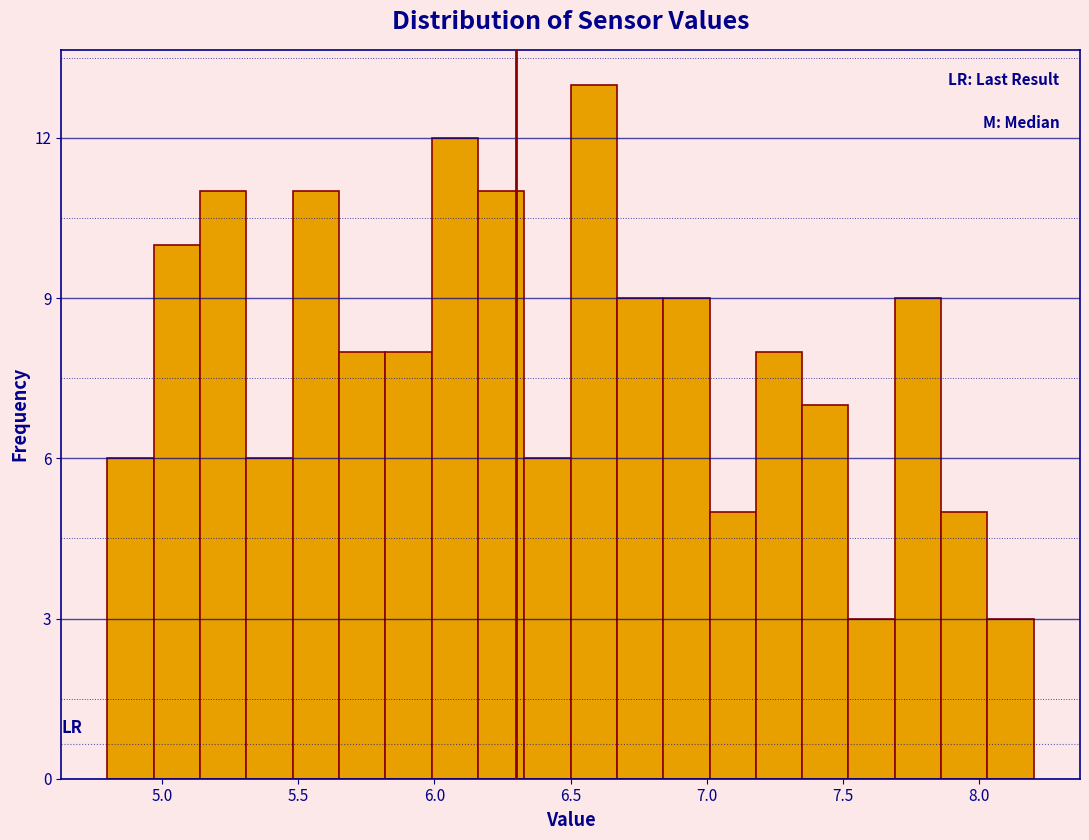

Around what value on the x-axis is the tallest bar? Give the approximate position of its centre, as read against the axis.

6.60